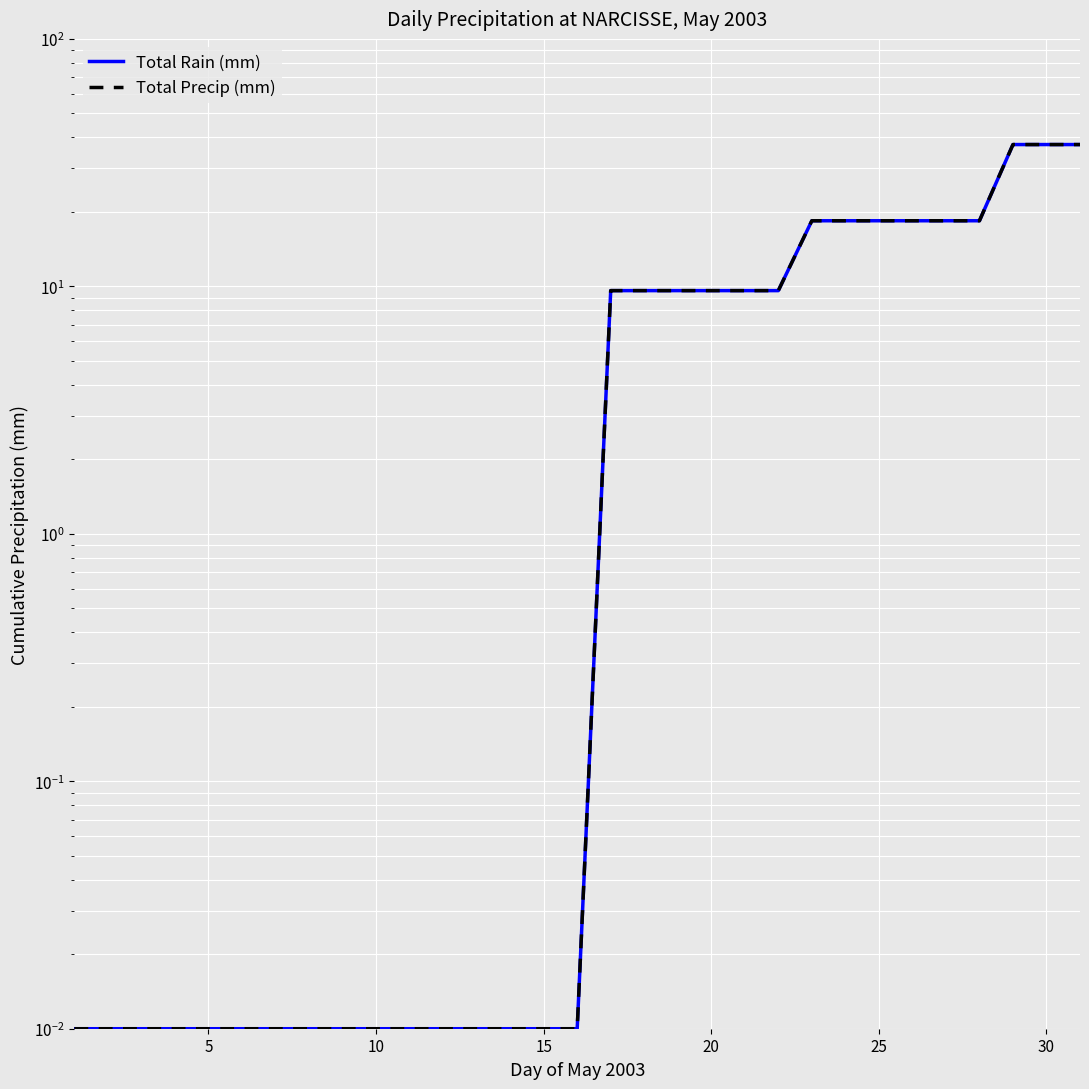

True or false: Total Rain (mm) and Total Precip (mm) intersect in this chart.

False